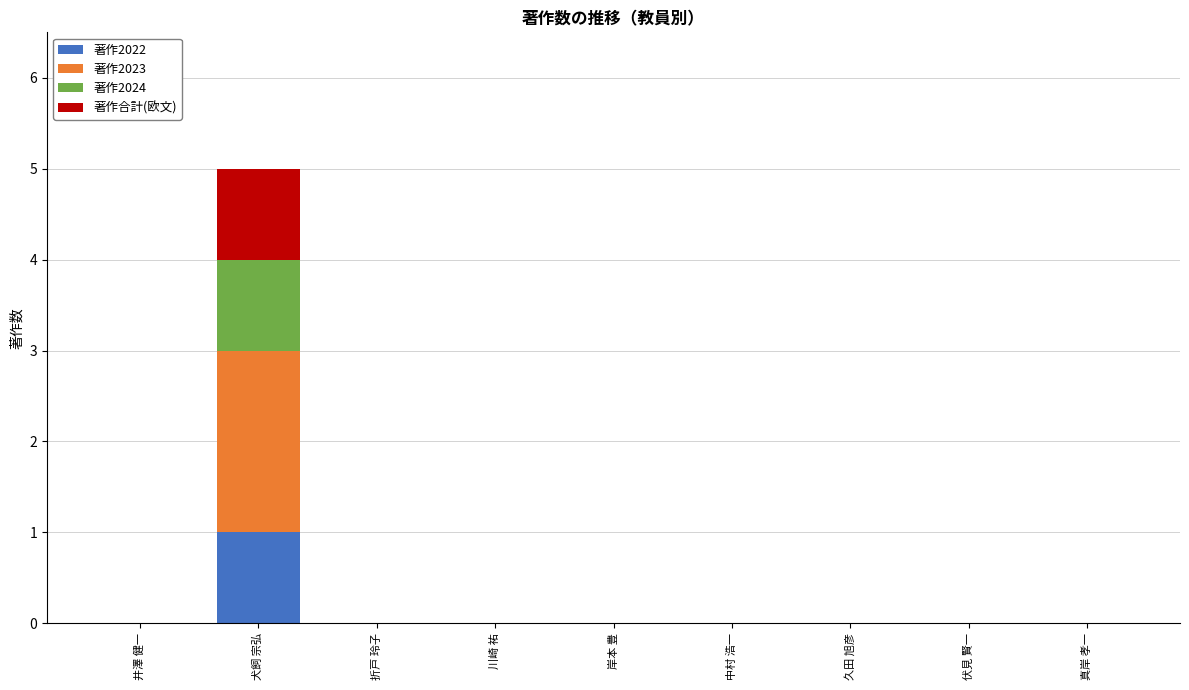

The 著作2022 series shows 0 at 伏見 賢一. True or false?

True